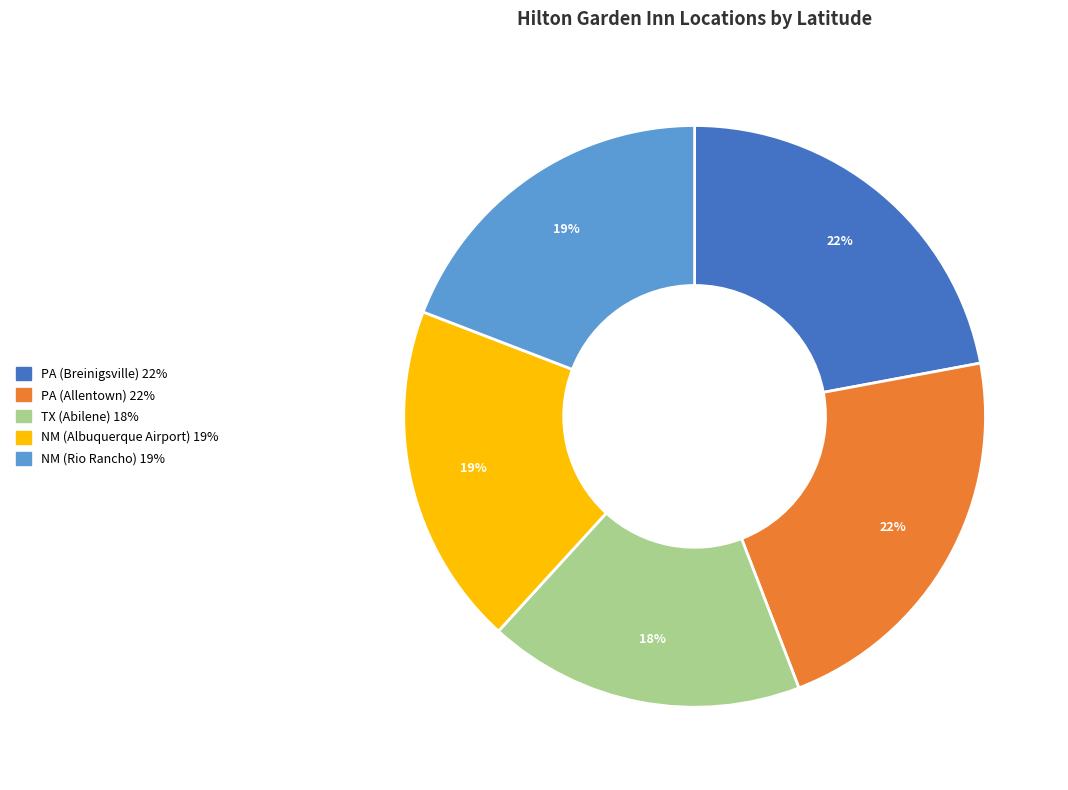

Between PA (Breinigsville) and NM (Rio Rancho), which is larger?

PA (Breinigsville)